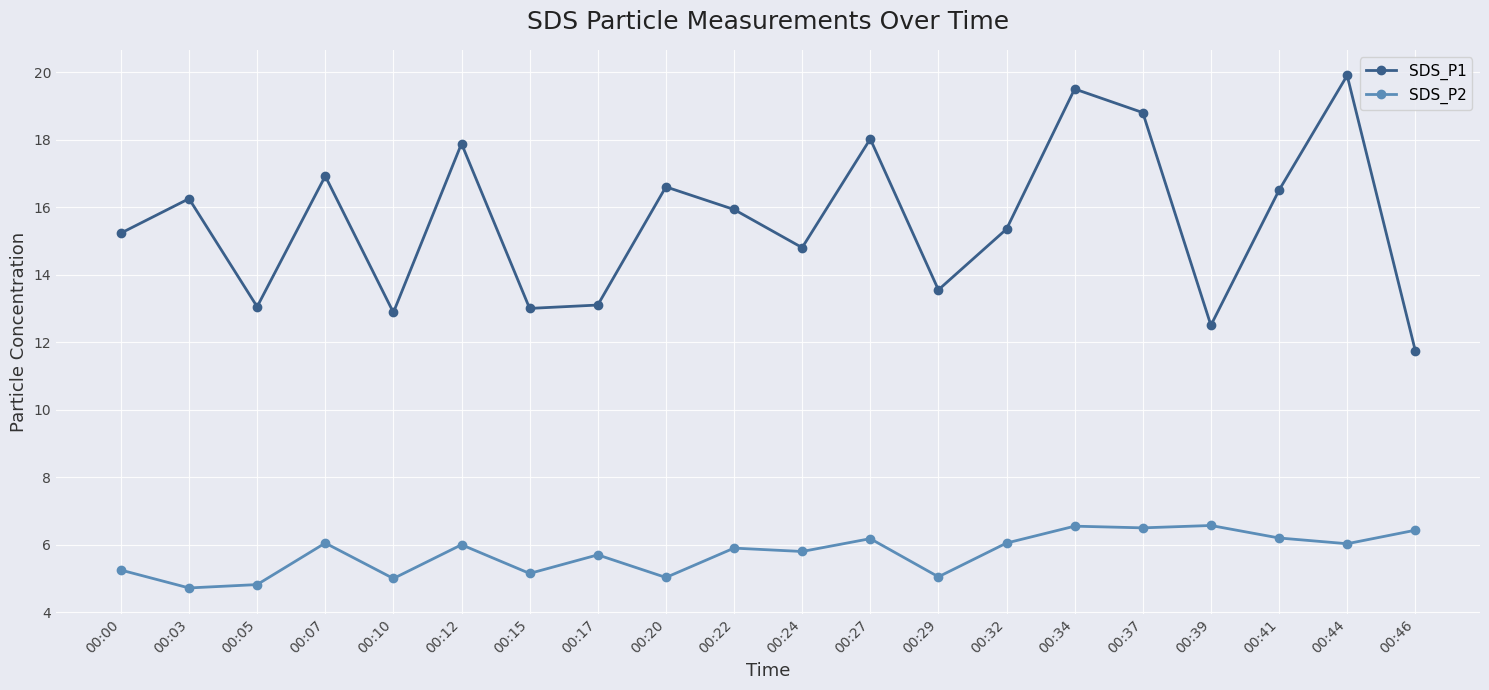

Between 00:00 and 00:46, which series saw the biggest shift?

SDS_P1